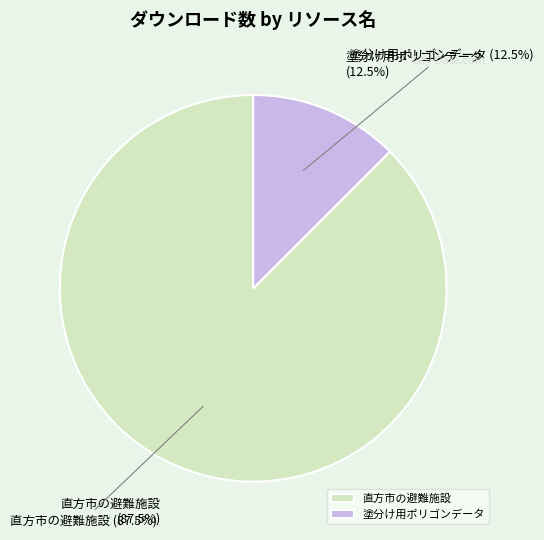

What is the change in value from 直方市の避難施設 to 塗分け用ポリゴンデータ?

-6